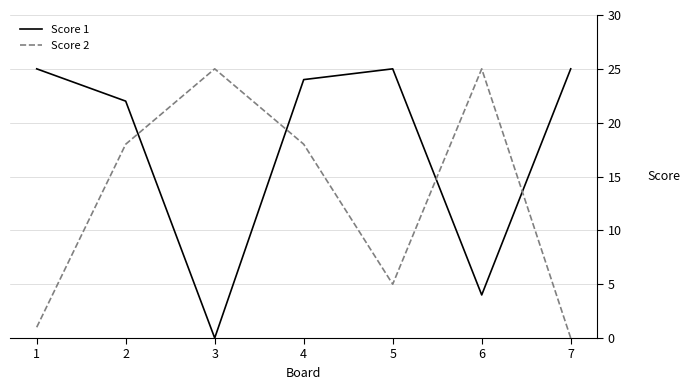

The value of Score 1 at 6 is 4. True or false?

True